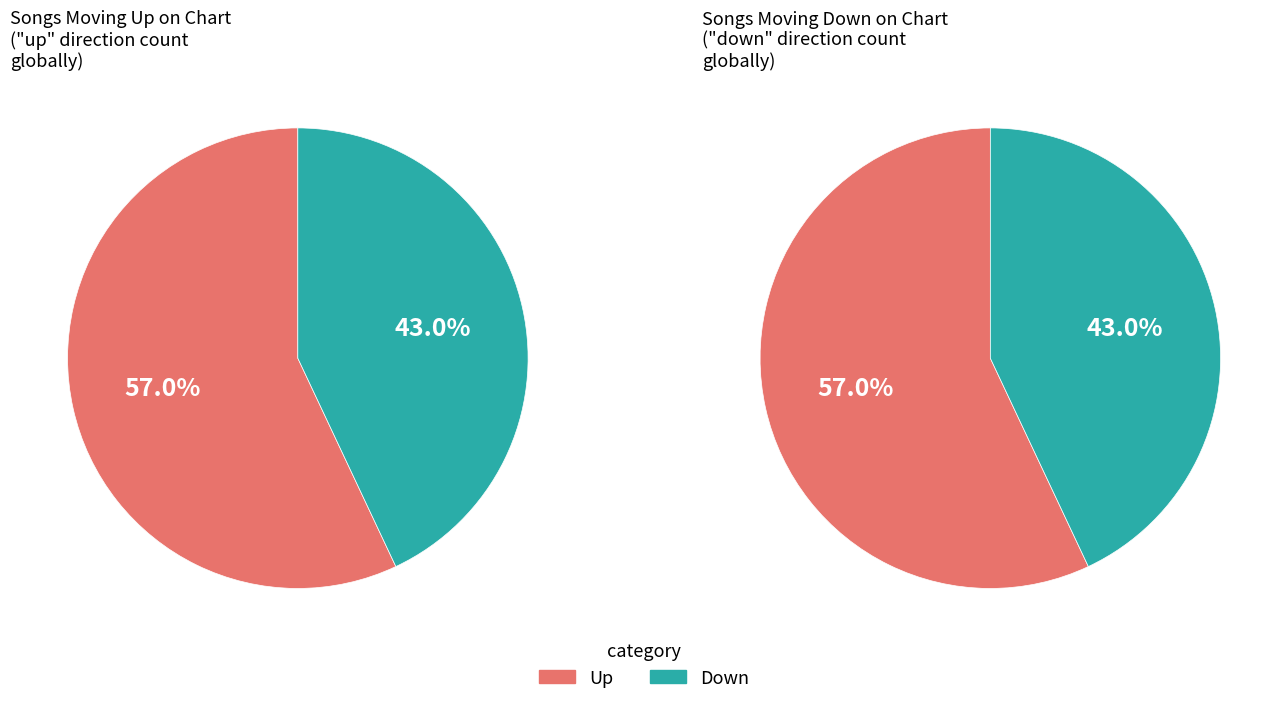

Count the number of slices in the pie.

2